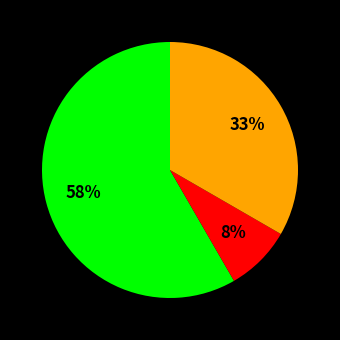

How many slices are in this pie chart?

3